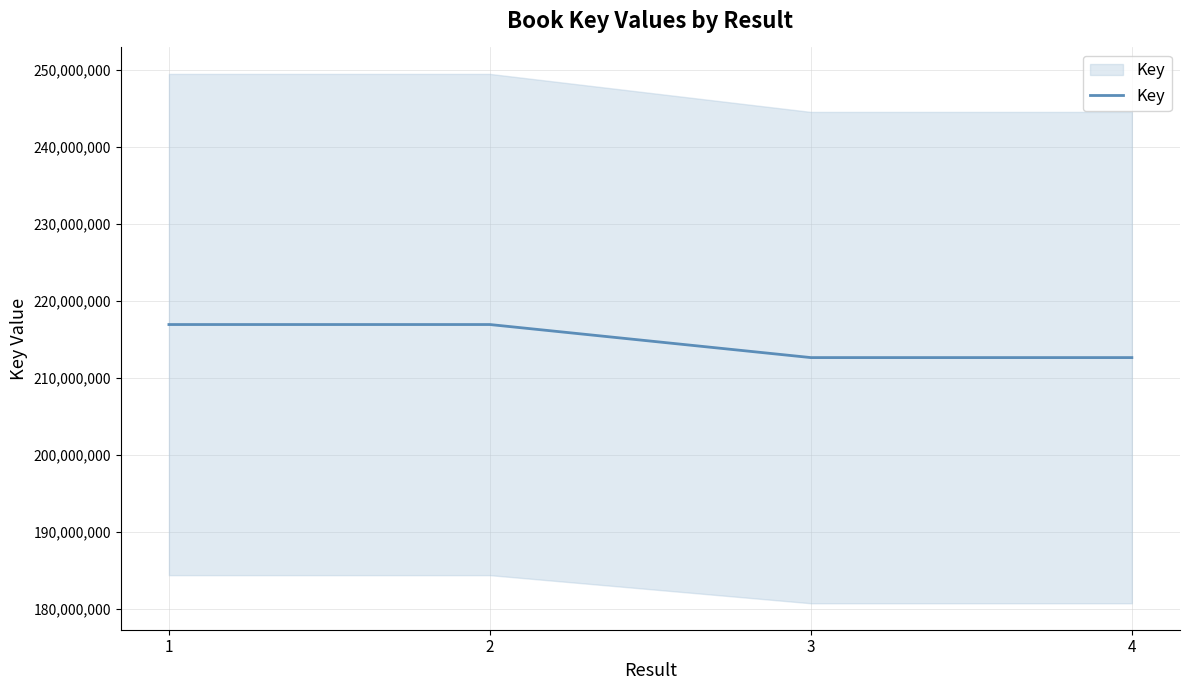

List the labels in order of value, smallest first.

4, 3, 2, 1